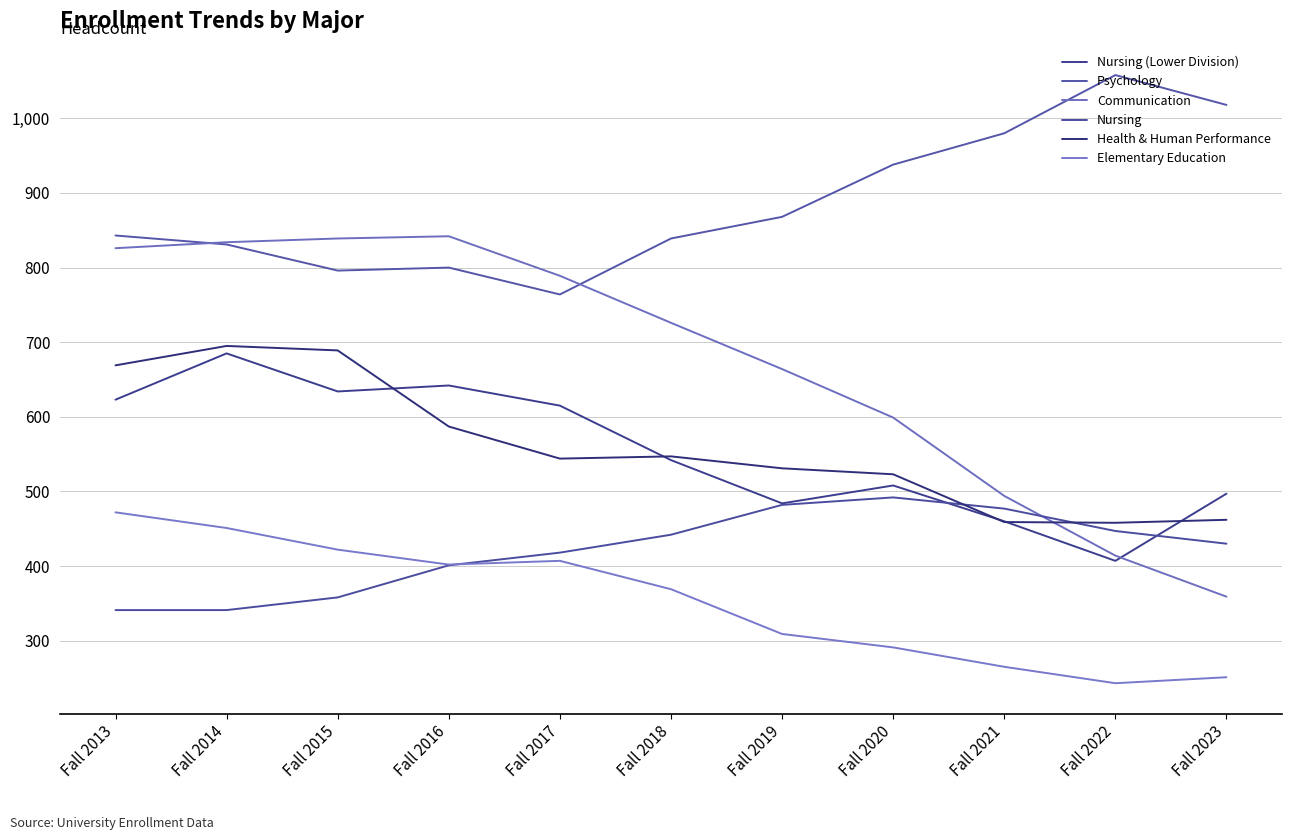

Which category has the highest value across all series?

Fall 2022